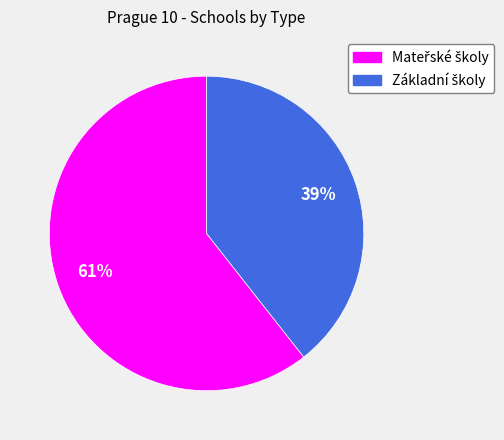

Count the number of slices in the pie.

2